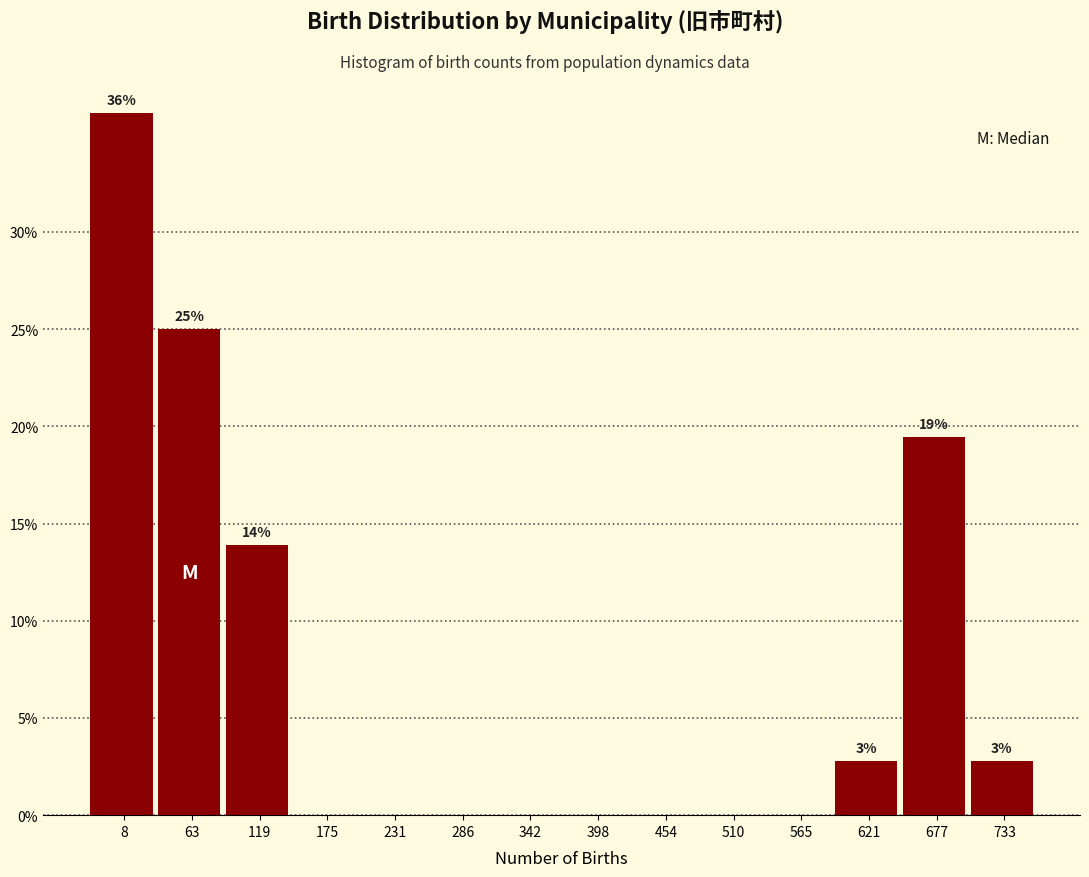

Reading right to left, list all the values displayed in this chart.

733=2.8	677=19.4	621=2.8	565=0.0	510=0.0	454=0.0	398=0.0	342=0.0	286=0.0	231=0.0	175=0.0	119=13.9	63=25.0	8=36.1